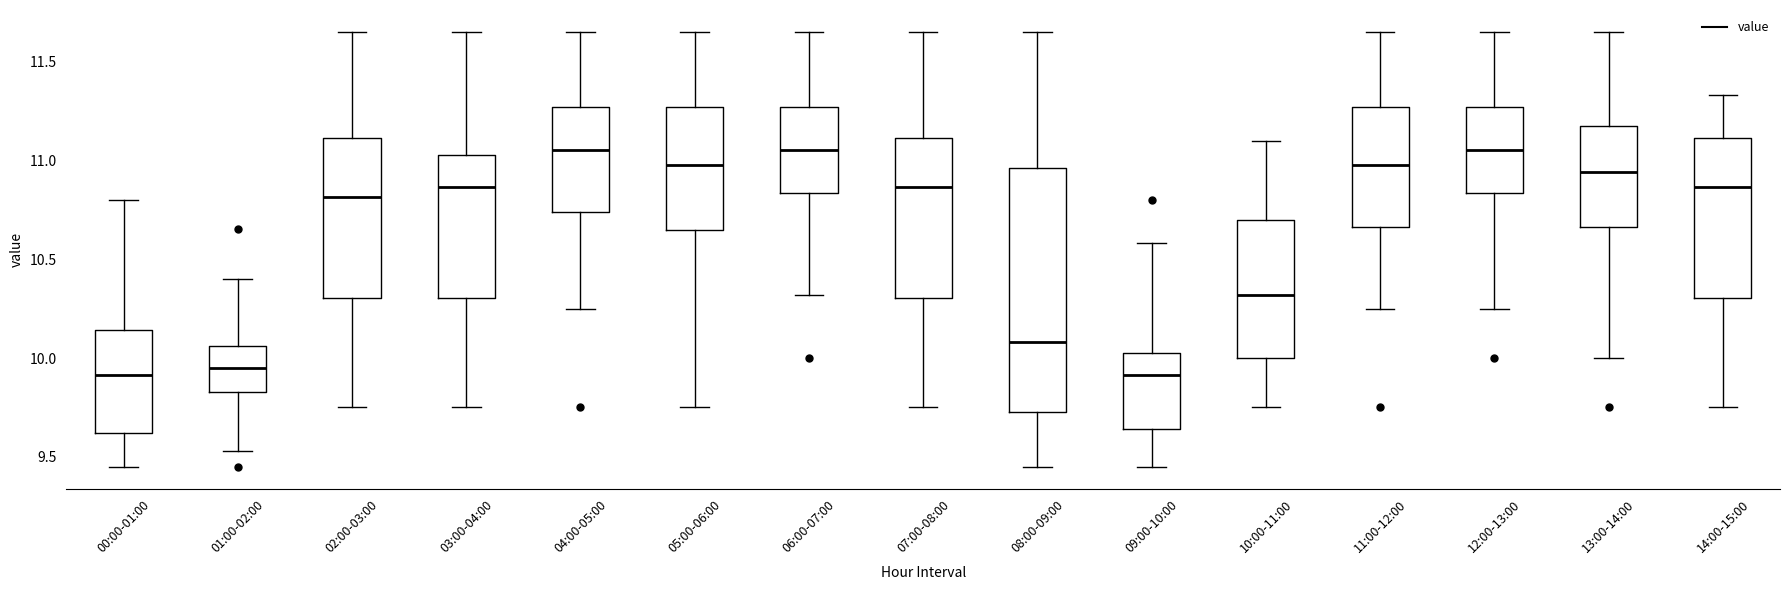

Comparing the boxes themselves (not the whiskers), which one is the tallest?

08:00-09:00